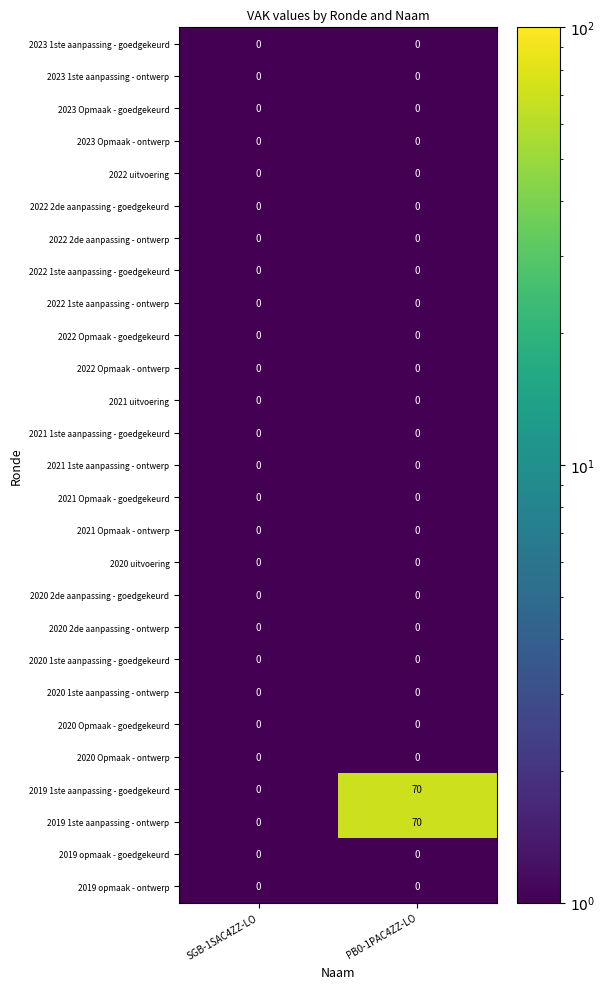

Which label corresponds to the largest value in the chart?

PB0-1PAC4ZZ-LO